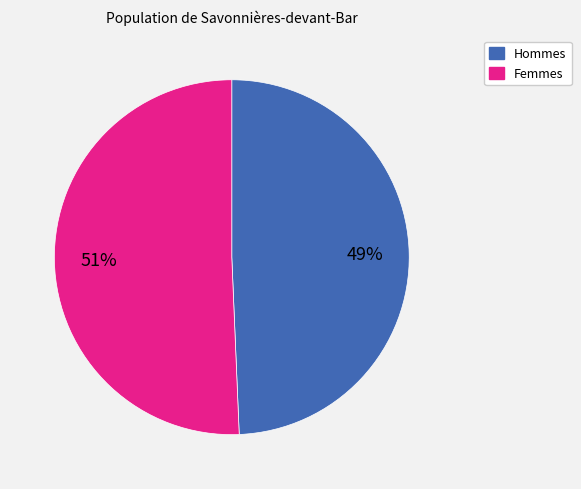

Does any single category account for the majority?

Yes